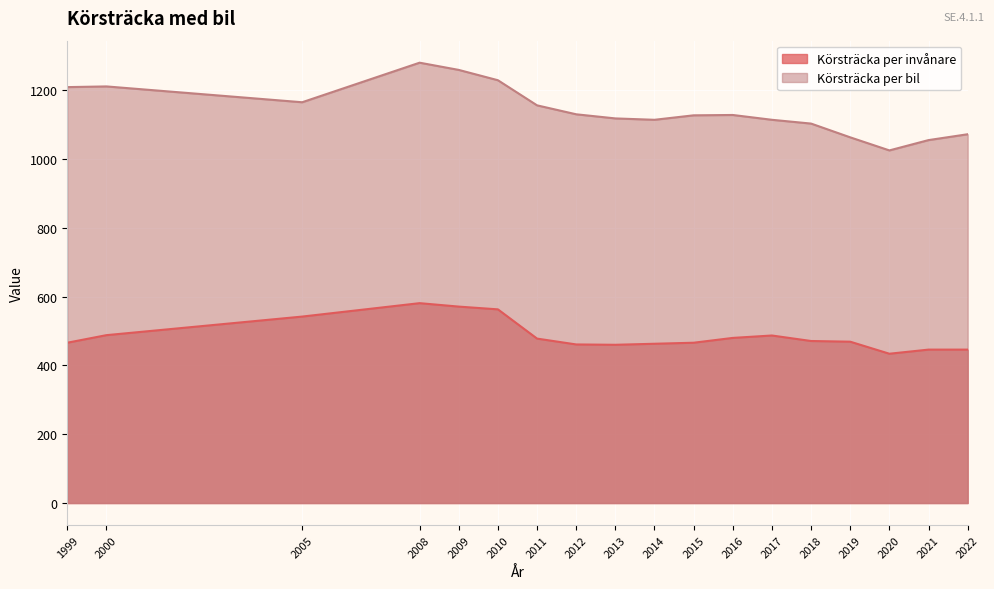

How many lines are shown in the chart?

2